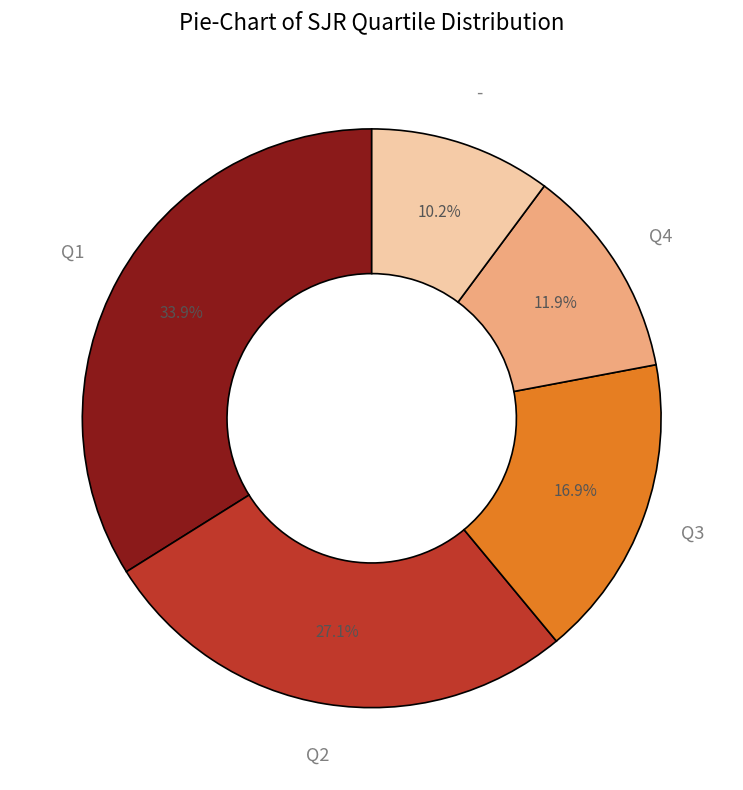

Approximately how many times larger is the value at Q3 compared to Q4?

1.4